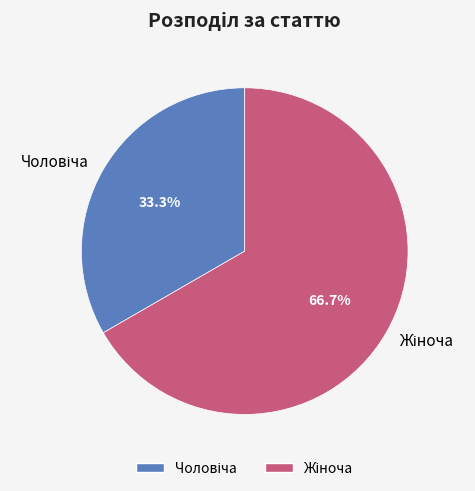

Is there any slice that represents more than half of the pie?

Yes